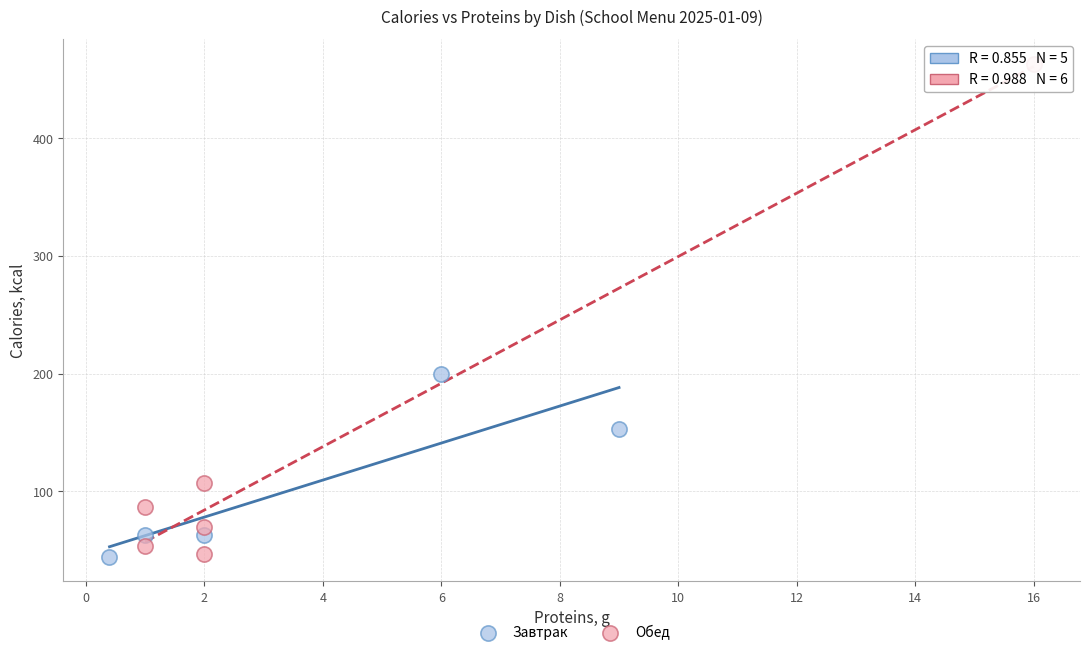

Which series has the widest spread of Y values?

Обед